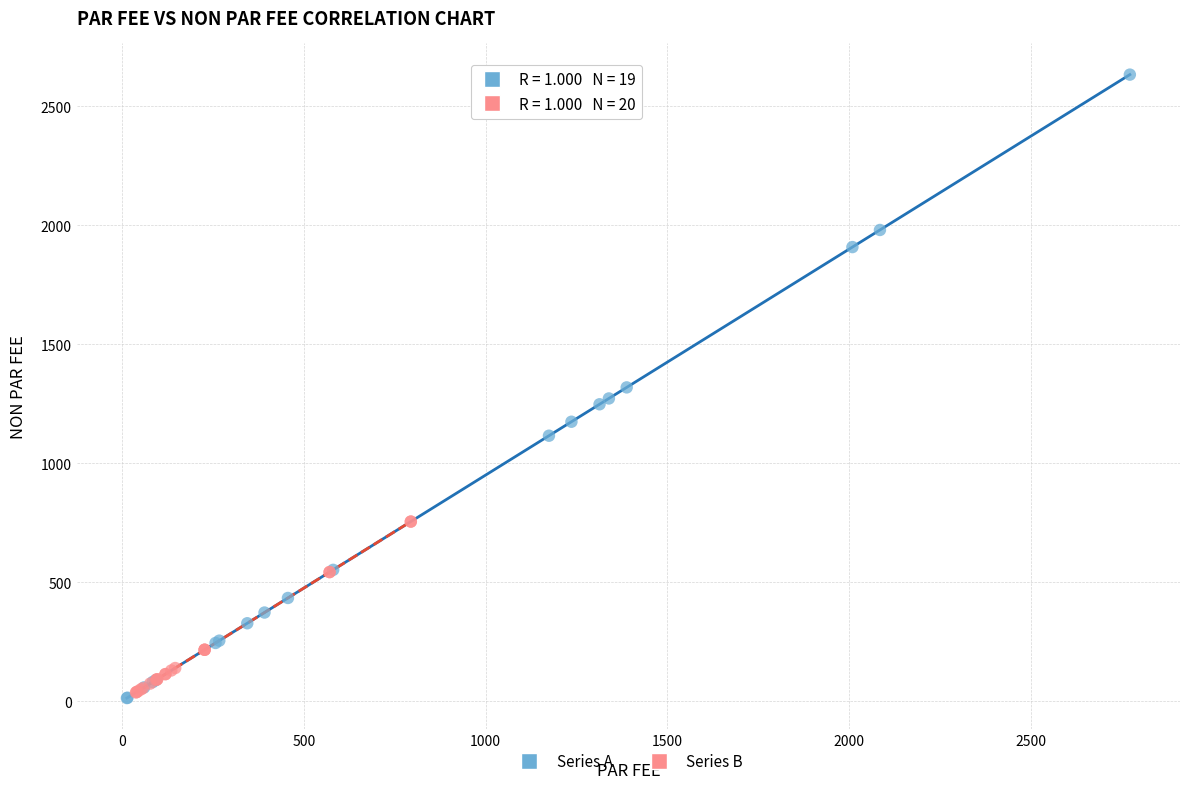

Which series has the widest spread of Y values?

Series A